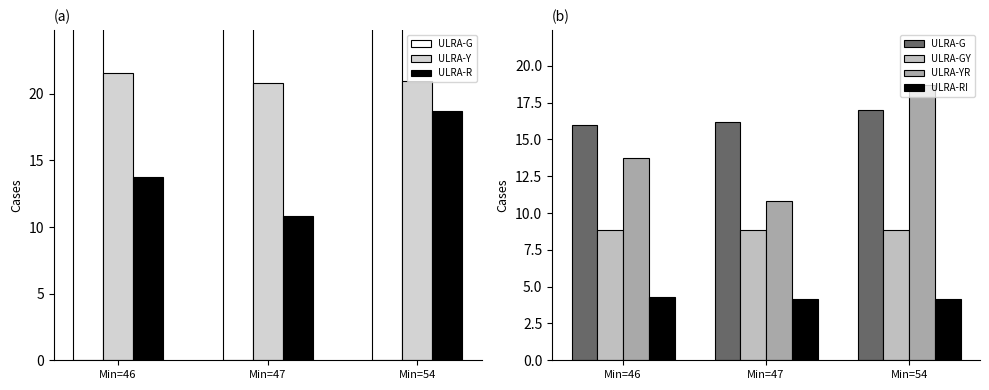

List the labels in order of ULRA-YR value, largest first.

Min=54, Min=46, Min=47